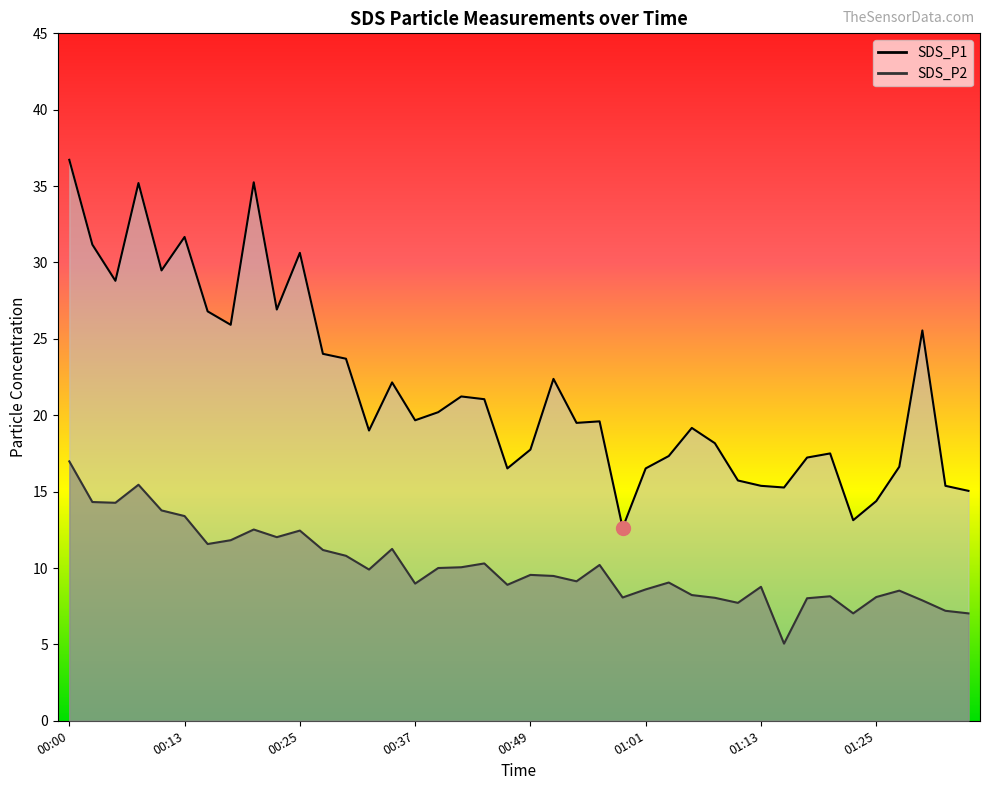

Which category has the highest value in the SDS_P1 series?

00:00